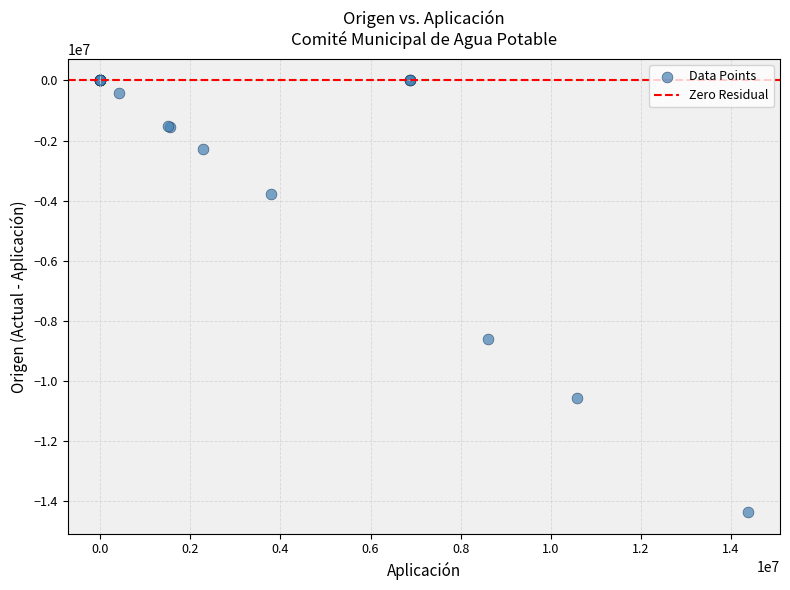

What Y value in the scatter plot is closest to -7183749?

-8606088.7